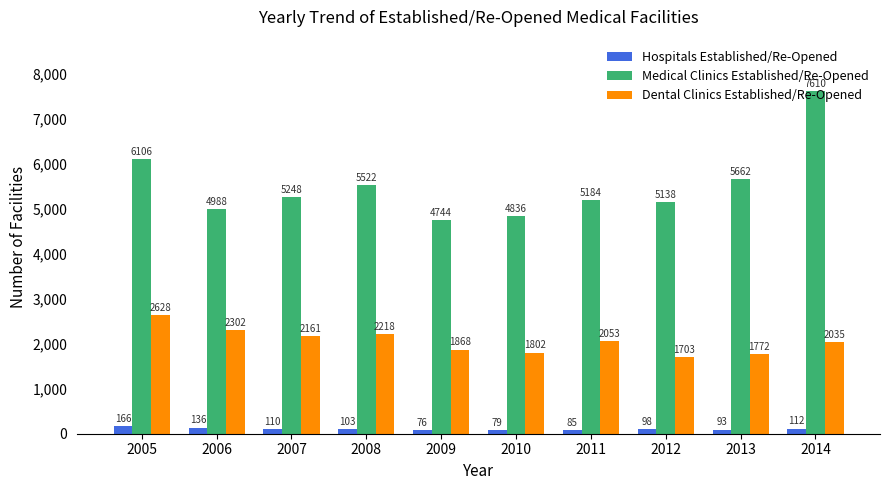

Between 2005 and 2008, which series saw the biggest shift?

Medical Clinics Established/Re-Opened